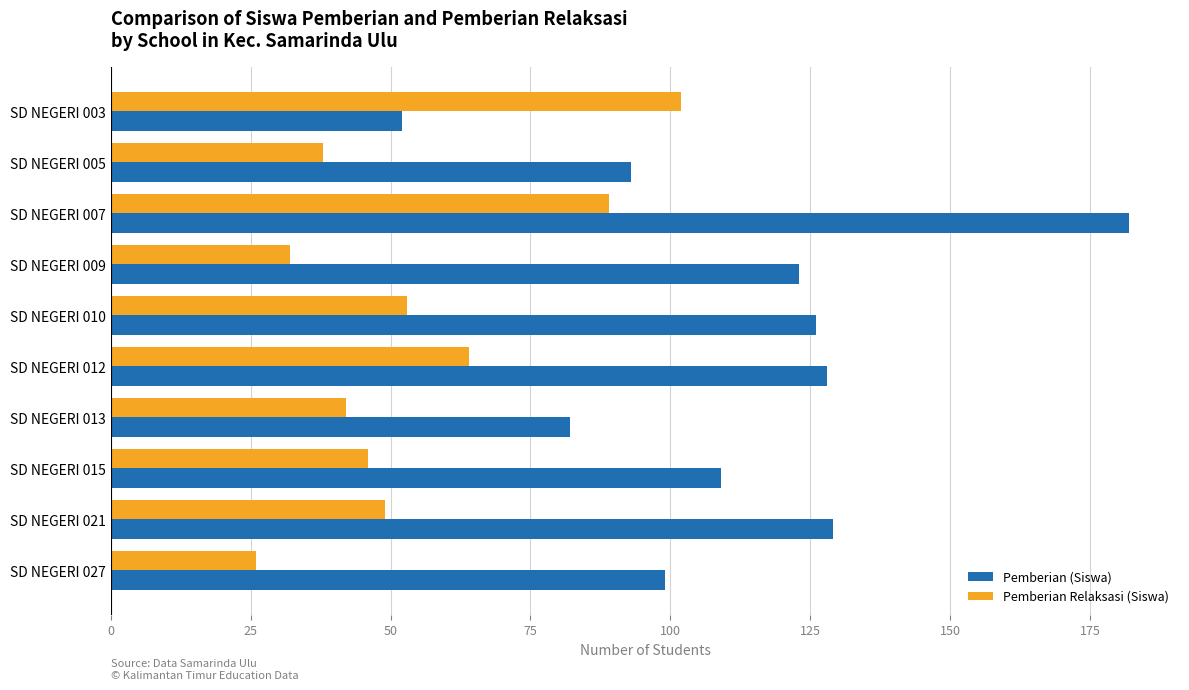

Which series has the largest total across all categories?

Pemberian (Siswa)